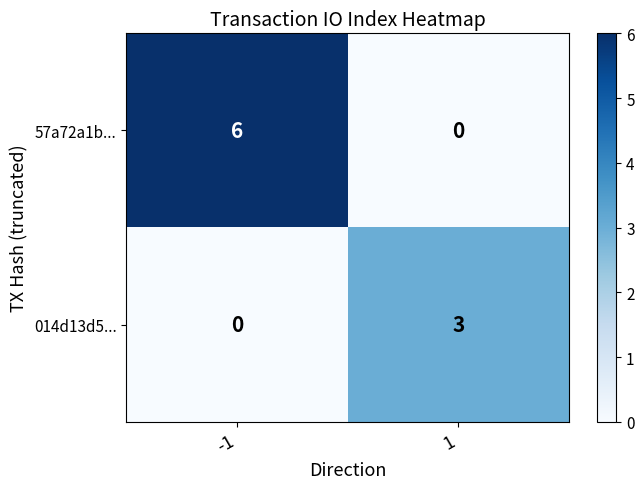

What is the difference between the highest and lowest values at -1?

6